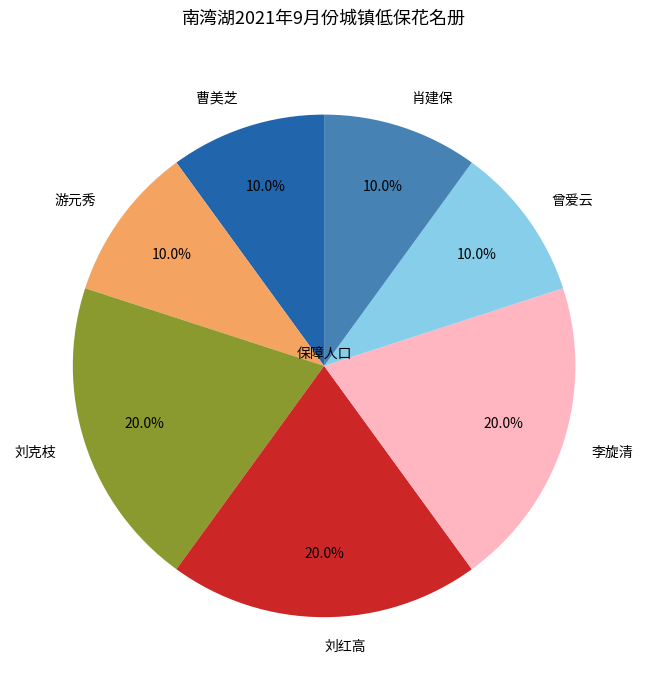

What percentage is the 刘克枝 slice, to the nearest percent?

20%